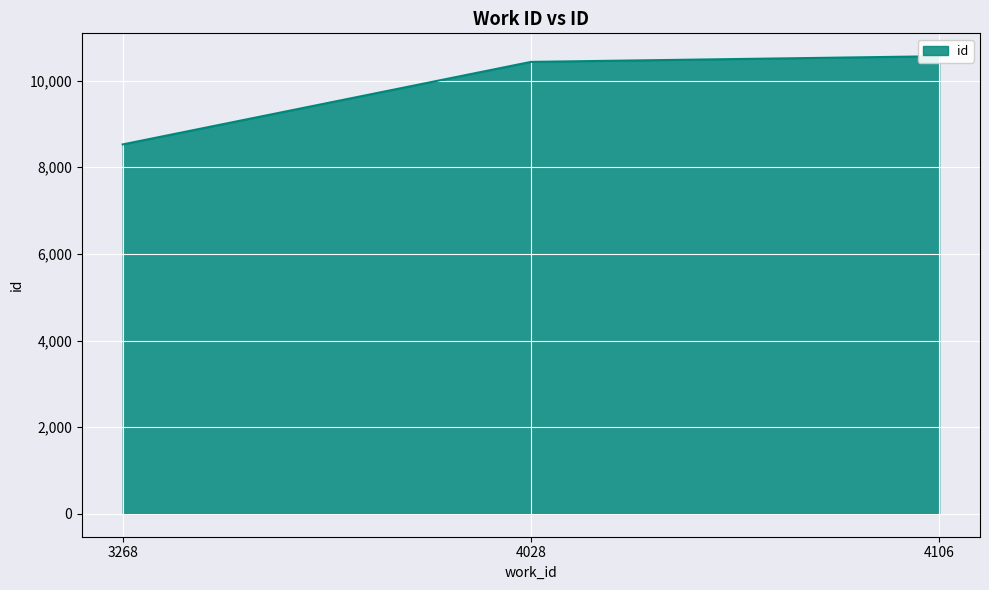

True or false: the data shows 10433 at 4028.

True